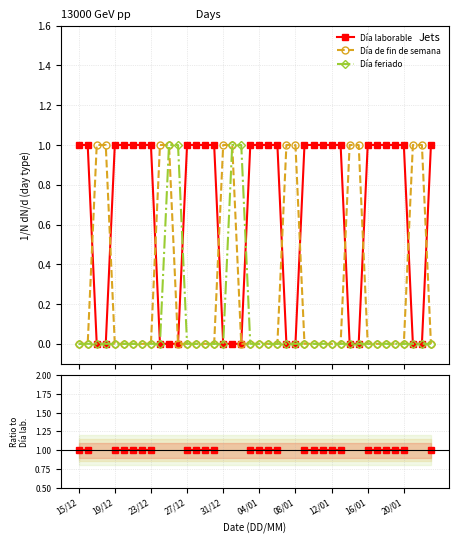

Rank the series by their maximum value, from lowest to highest.

Día de fin de semana, Día feriado, Día laborable